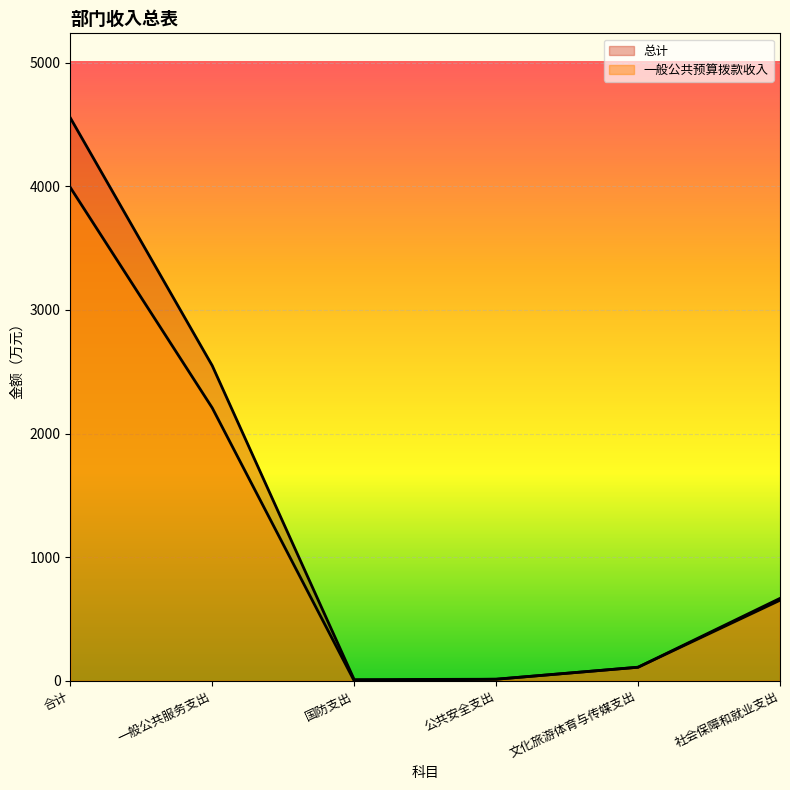

Which series has the widest spread of values?

总计